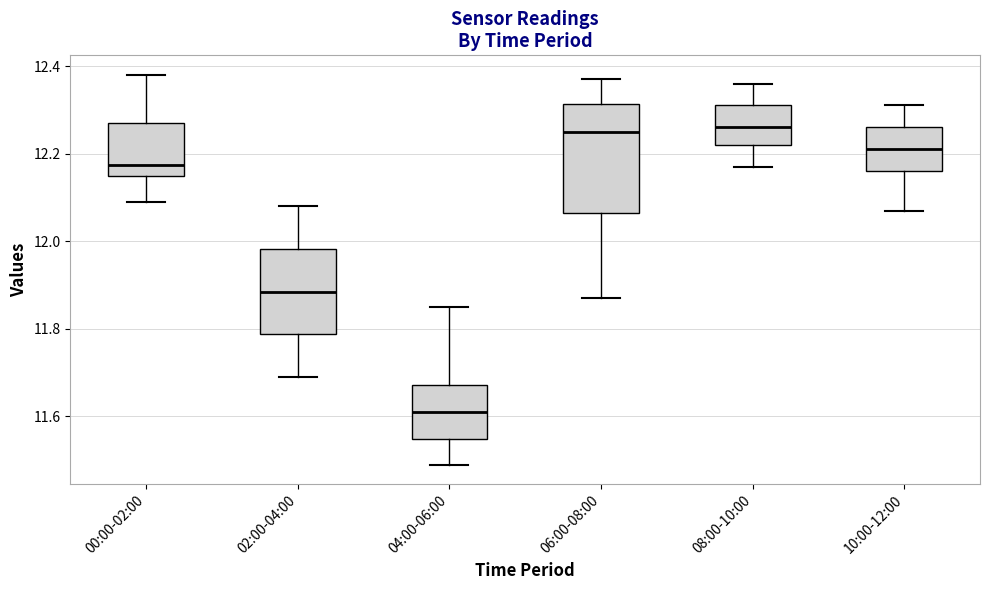

Reading left to right, transcribe this box plot: for each box, give where its median line is, the range the box spans, and where its two whiskers end, as read against the y-axis. The values are not printed on the chart, so give them approximately, as read against the axis.

00:00-02:00: median 12.18, box 12.16 to 12.28, whiskers 12.10 to 12.38
02:00-04:00: median 11.88, box 11.78 to 11.98, whiskers 11.70 to 12.08
04:00-06:00: median 11.62, box 11.54 to 11.68, whiskers 11.50 to 11.86
06:00-08:00: median 12.26, box 12.06 to 12.32, whiskers 11.88 to 12.38
08:00-10:00: median 12.26, box 12.22 to 12.32, whiskers 12.18 to 12.36
10:00-12:00: median 12.22, box 12.16 to 12.26, whiskers 12.08 to 12.32